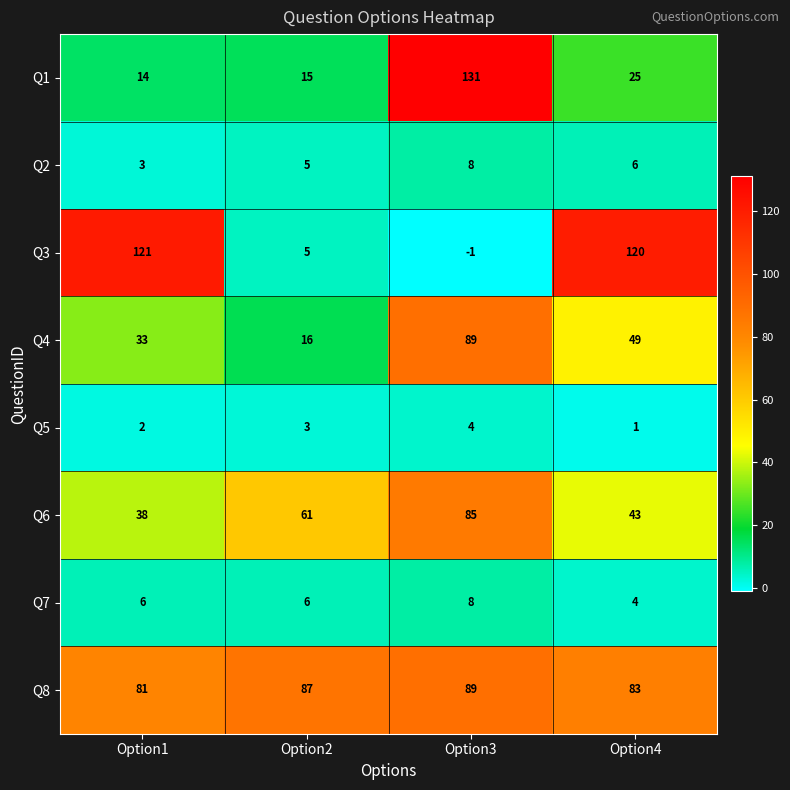

Which category has the highest value across all series?

Option3